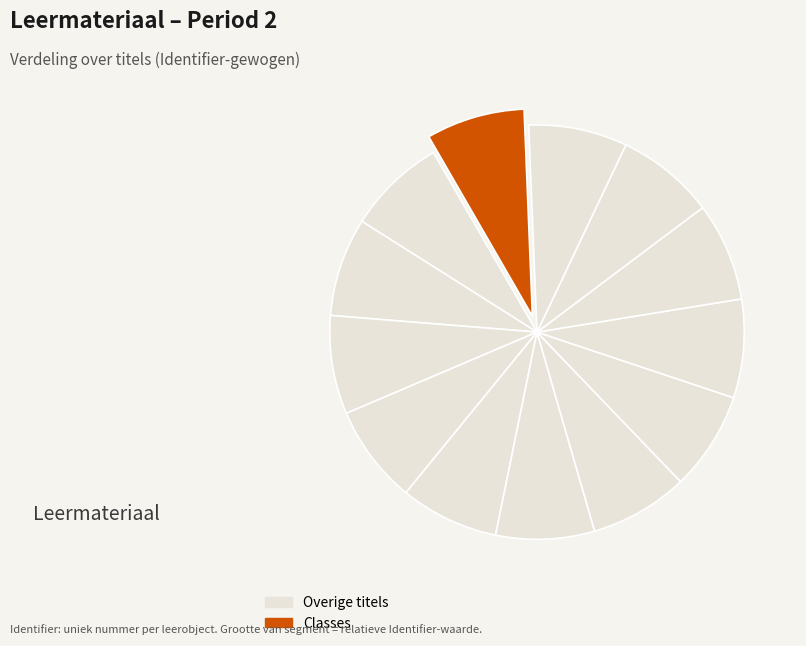

How many segments does this pie chart have?

13